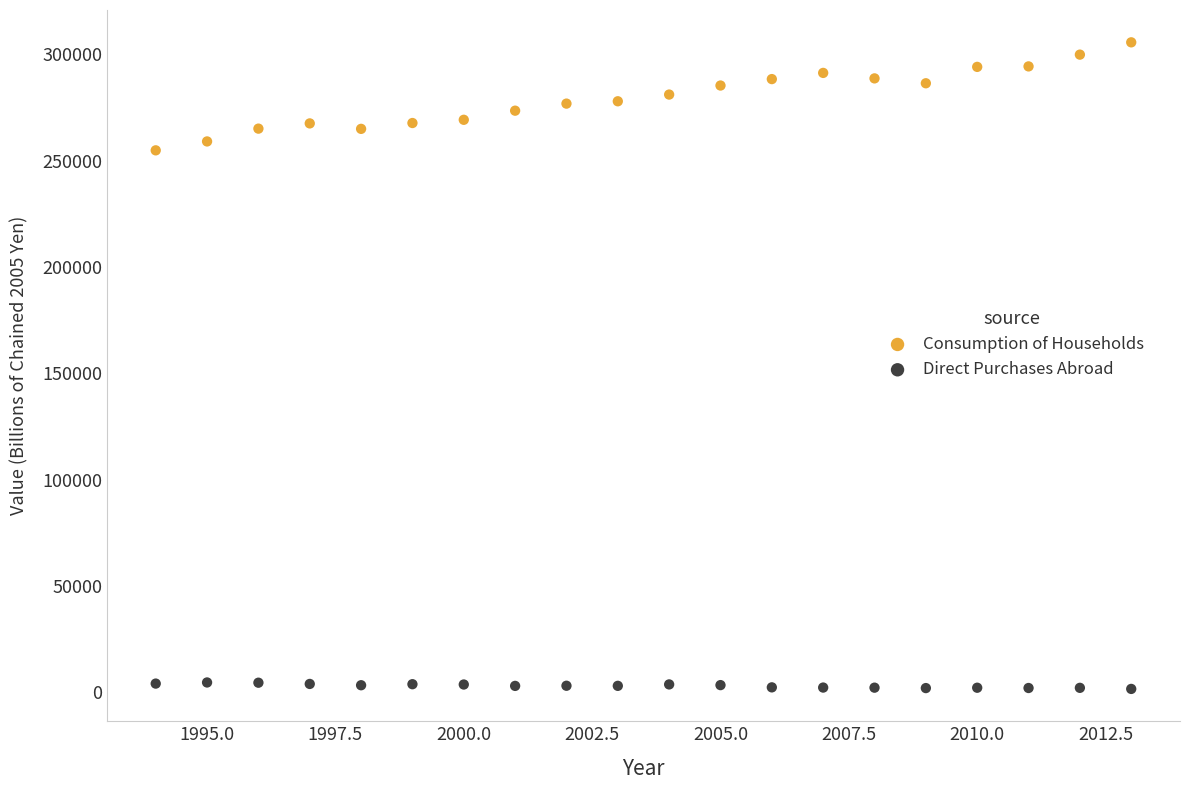

Across all data points, what is the range of Y values (max minus min)?

304134.8